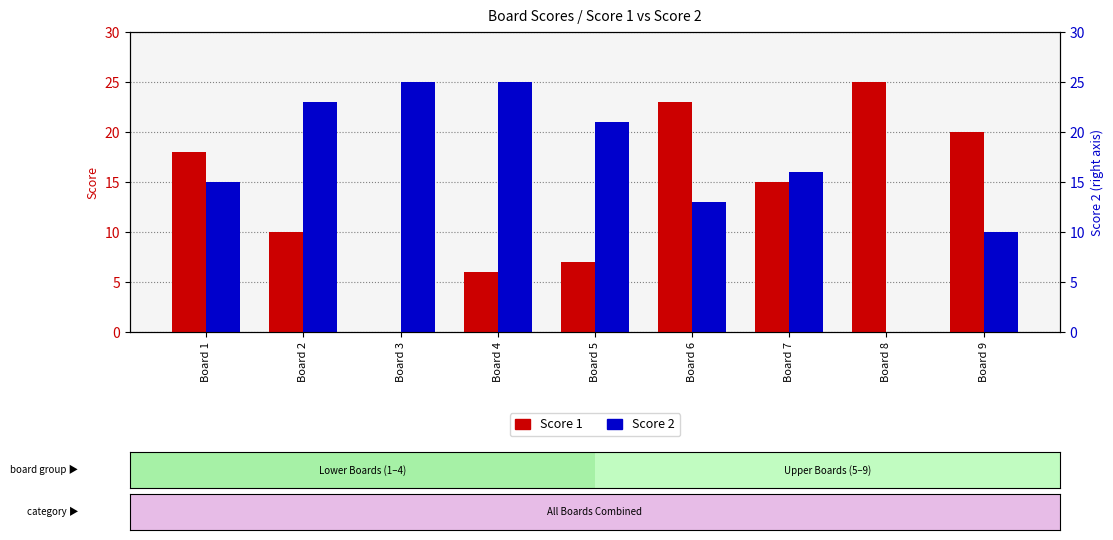

The chart shows a value of 16 at Board 2. True or false?

False